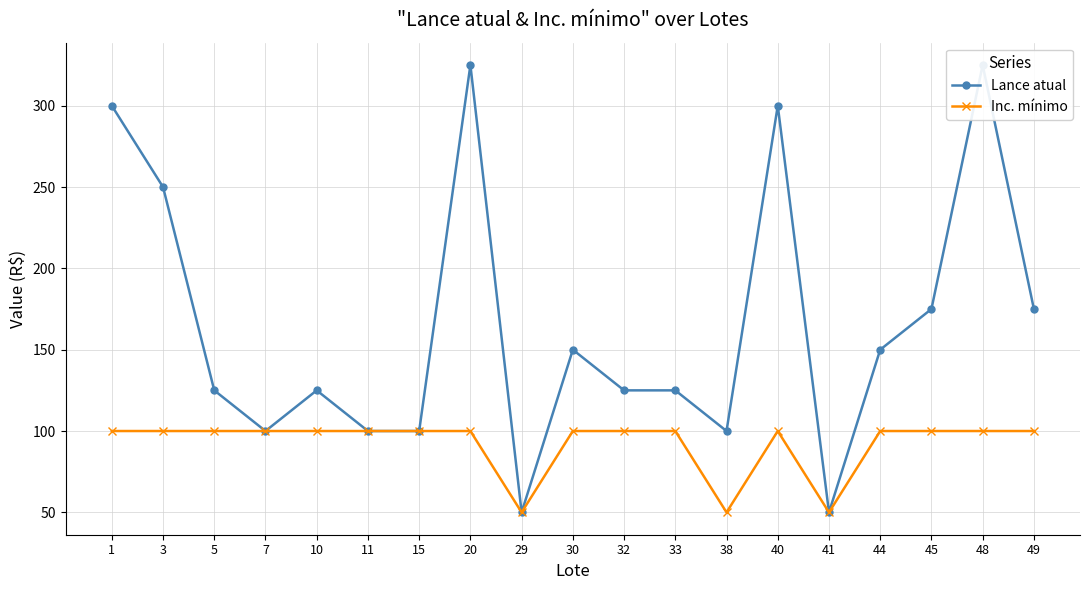

Reading left to right, what are all the values shown in this chart?

Lance atual: 1=300	3=250	5=125	7=100	10=125	11=100	15=100	20=325	29=50	30=150	32=125	33=125	38=100	40=300	41=50	44=150	45=175	48=325	49=175
Inc. mínimo: 1=100	3=100	5=100	7=100	10=100	11=100	15=100	20=100	29=50	30=100	32=100	33=100	38=50	40=100	41=50	44=100	45=100	48=100	49=100